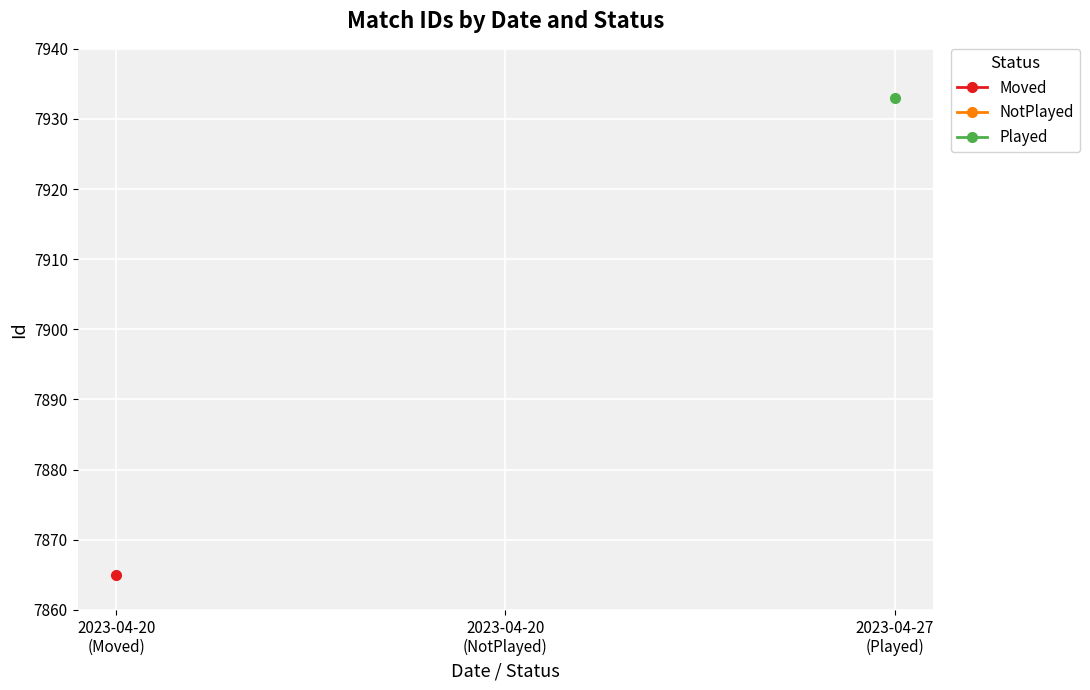

The value of Played at 2023-04-27
(Played) is 1841.4. True or false?

False